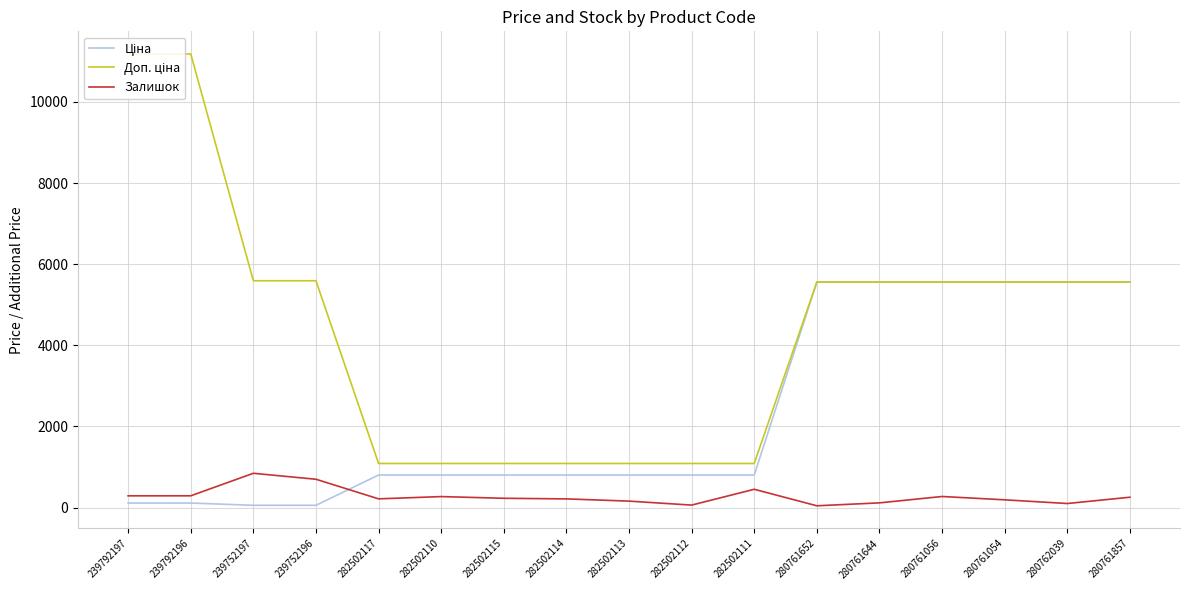

At which label does Ціна reach its minimum?

239752197